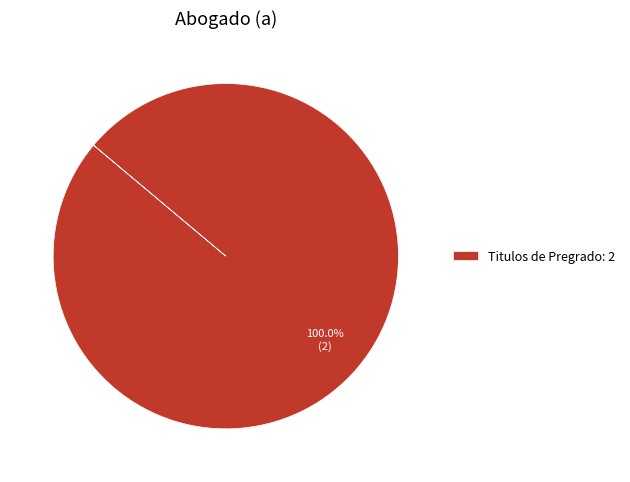

Rank the categories by value from highest to lowest.

Titulos de Pregrado: 2